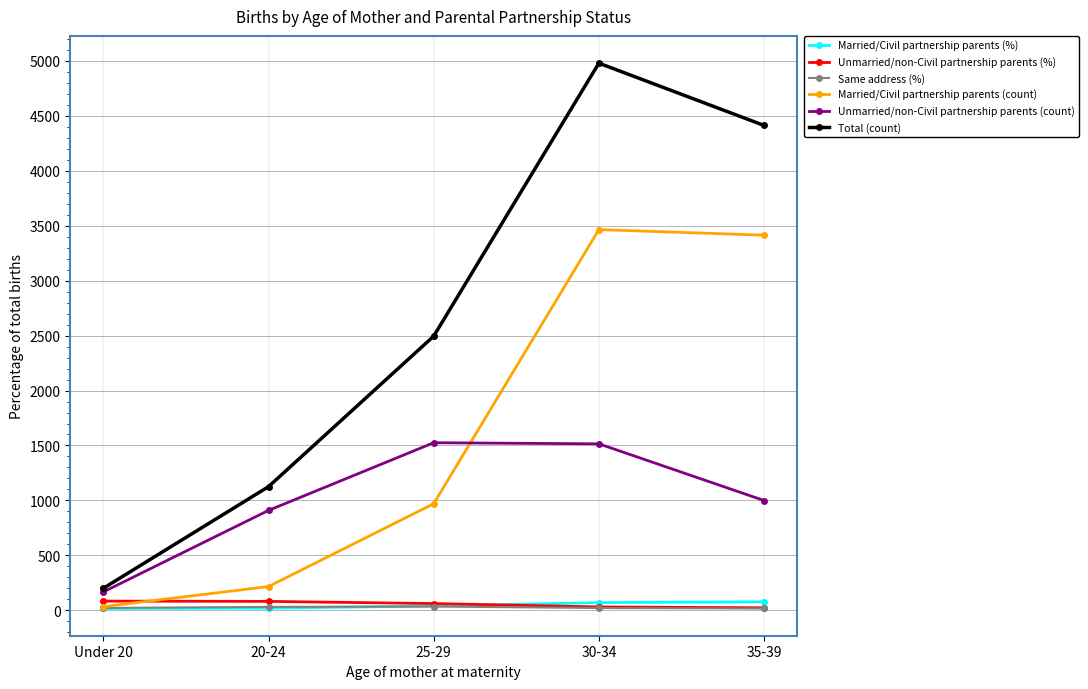

Which label corresponds to the largest value in the chart?

30-34